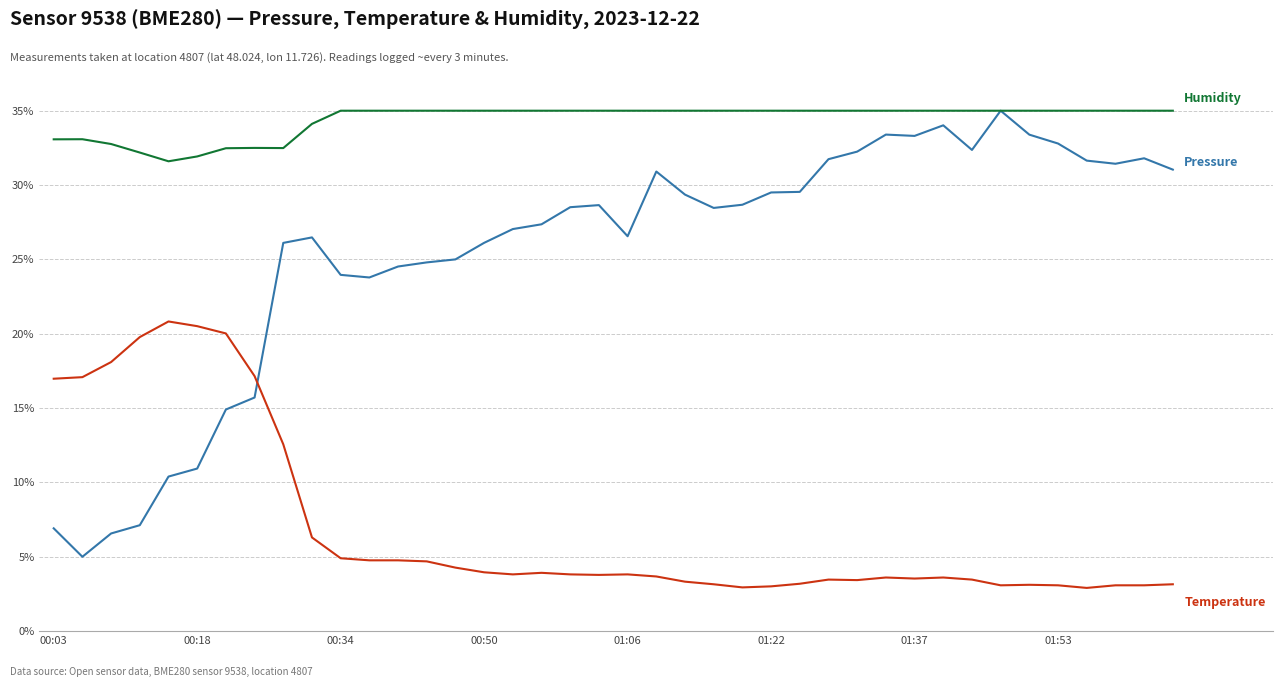

What is the smallest value displayed?

2.9